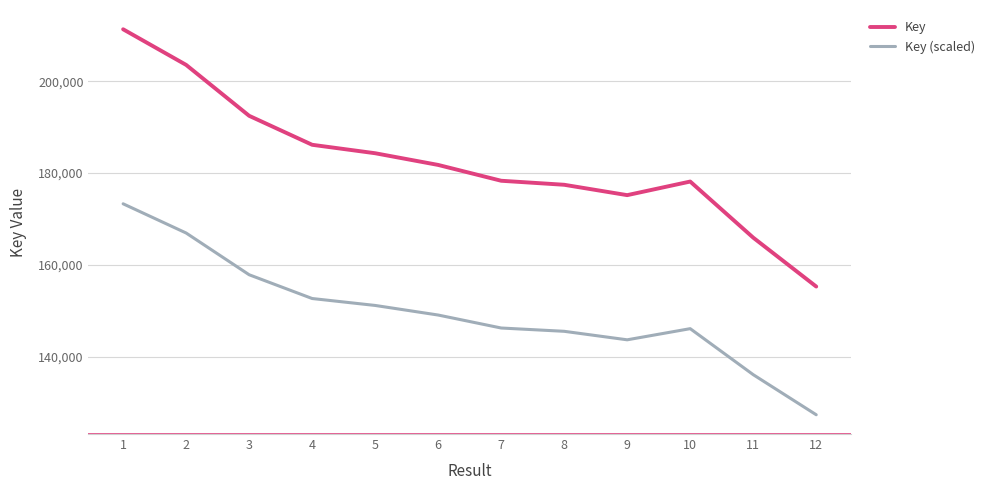

True or false: Key and Key (scaled) cross at least once.

False